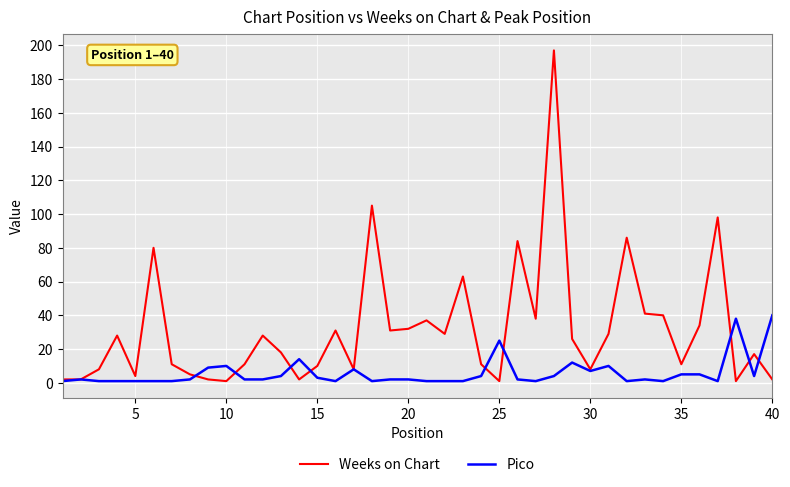

What is the greatest value displayed?

197